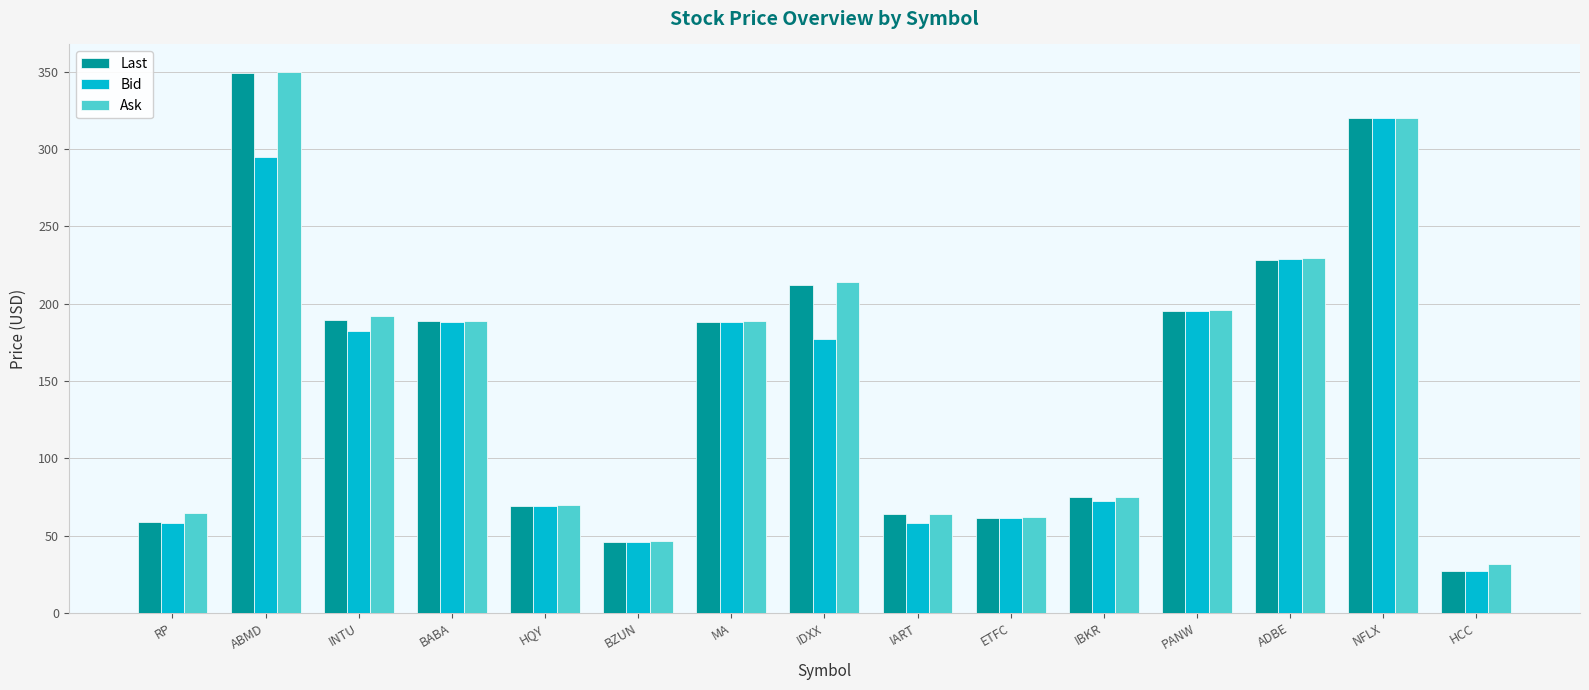

How many data points in Ask are above 188?

8